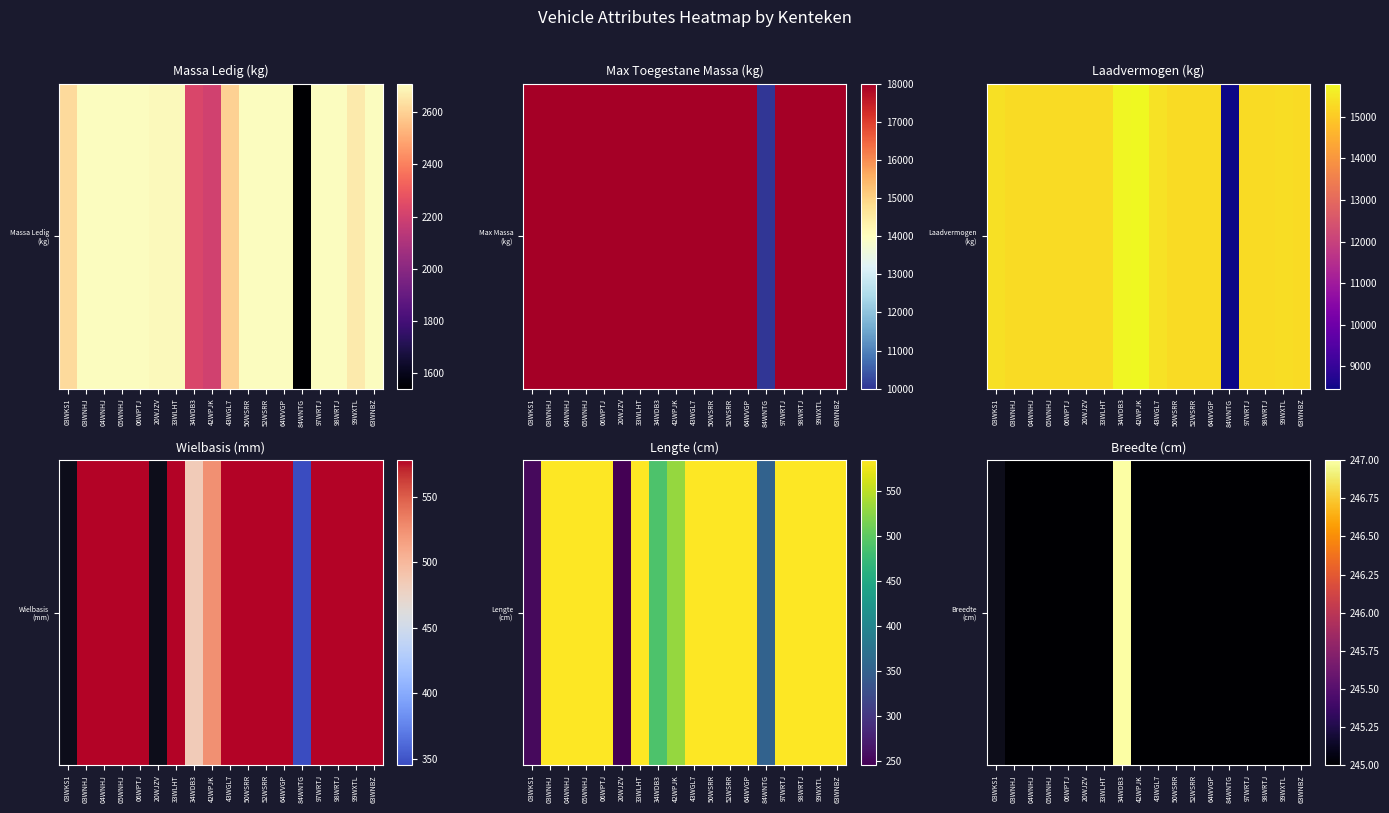

How many categories are shown in the chart?

18